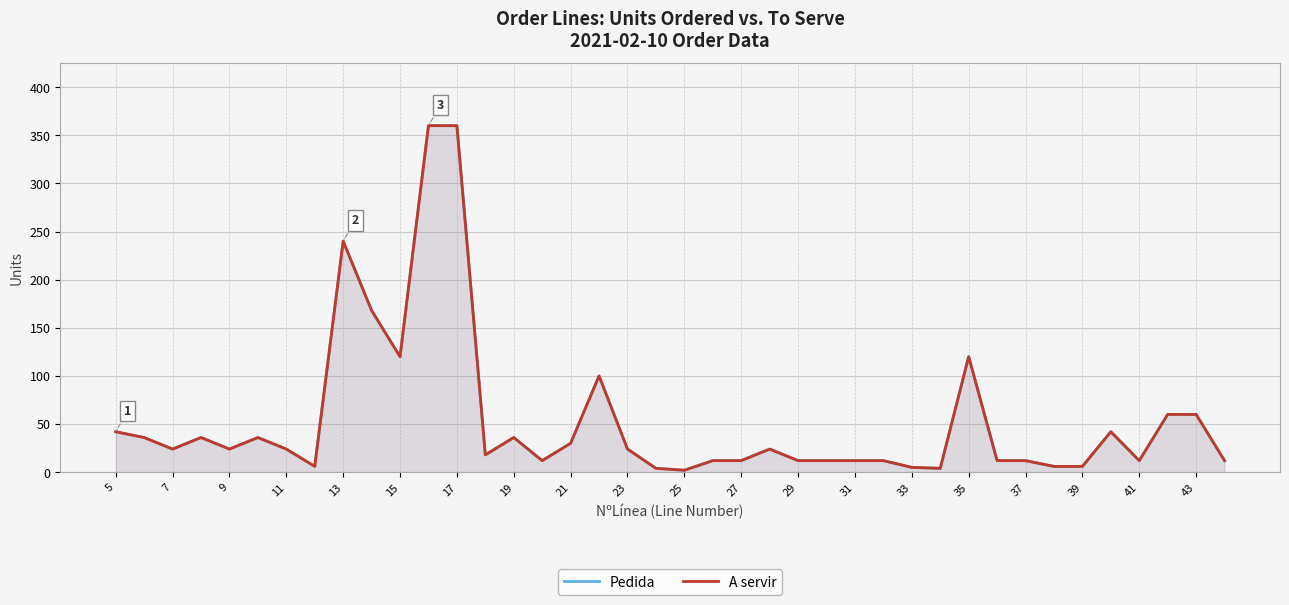

What are all the series names shown in the legend?

Pedida, A servir